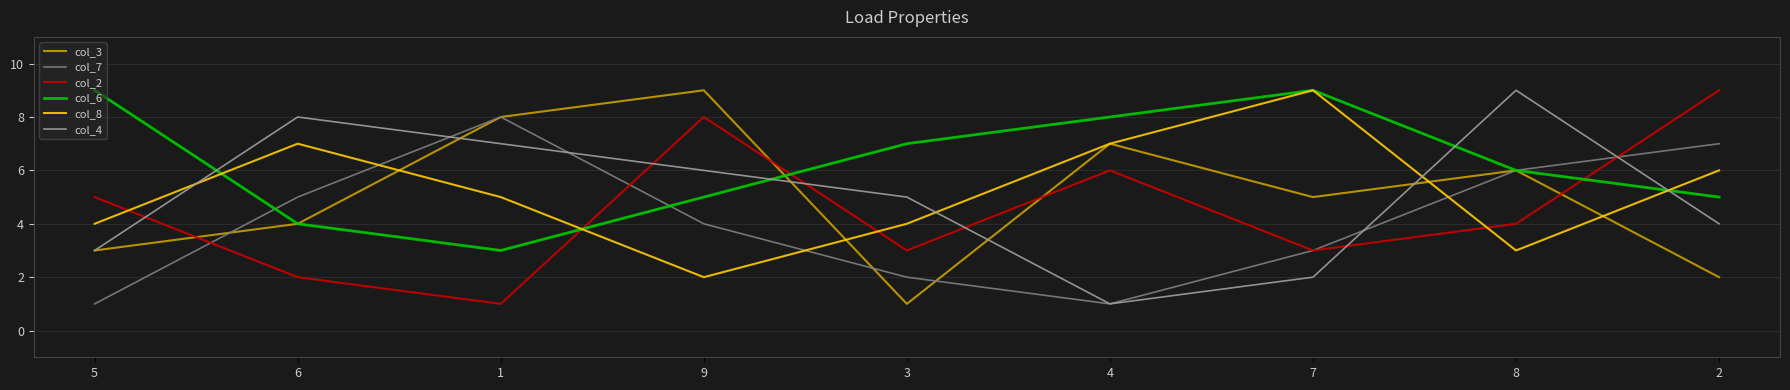

Is the value of col_6 at 1 greater than the value of col_4 at 7?

Yes